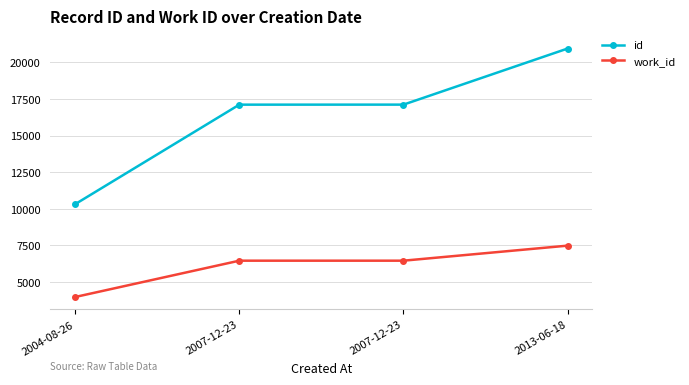

Does the chart have visible grid lines?

Yes